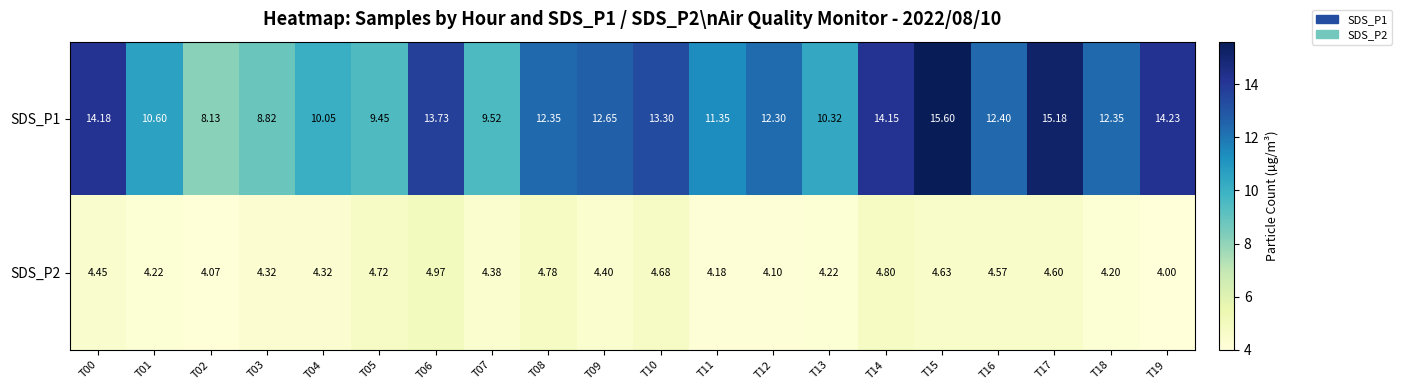

Is the value of SDS_P2 at T11 greater than the value of SDS_P1 at T15?

No